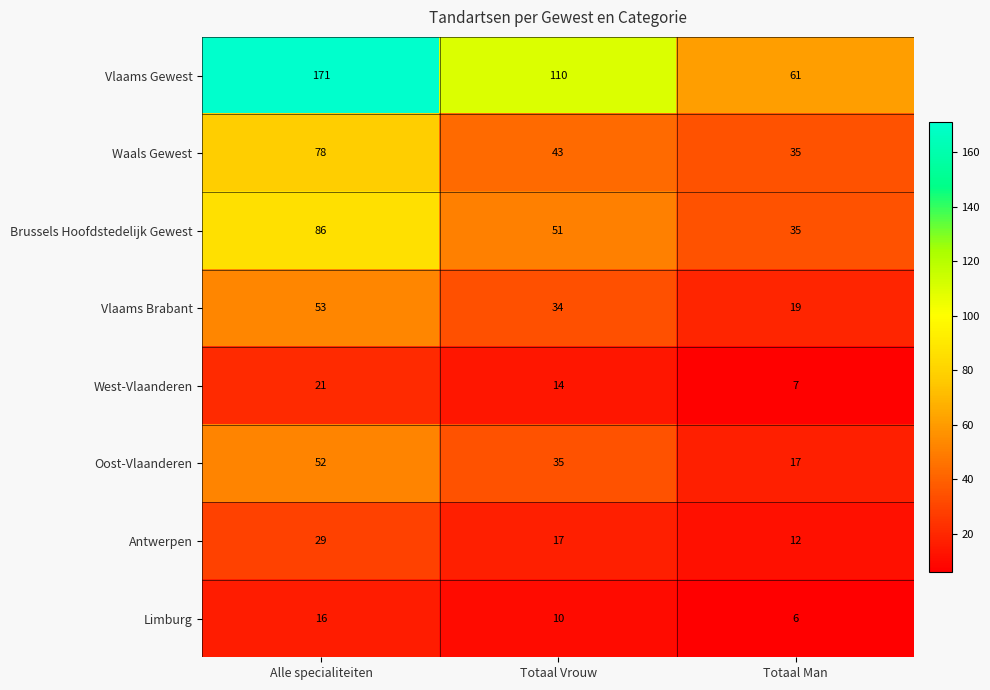

Reading right to left, extract all data points from this chart.

Vlaams Gewest: Totaal Man=61	Totaal Vrouw=110	Alle specialiteiten=171
Waals Gewest: Totaal Man=35	Totaal Vrouw=43	Alle specialiteiten=78
Brussels Hoofdstedelijk Gewest: Totaal Man=35	Totaal Vrouw=51	Alle specialiteiten=86
Vlaams Brabant: Totaal Man=19	Totaal Vrouw=34	Alle specialiteiten=53
West-Vlaanderen: Totaal Man=7	Totaal Vrouw=14	Alle specialiteiten=21
Oost-Vlaanderen: Totaal Man=17	Totaal Vrouw=35	Alle specialiteiten=52
Antwerpen: Totaal Man=12	Totaal Vrouw=17	Alle specialiteiten=29
Limburg: Totaal Man=6	Totaal Vrouw=10	Alle specialiteiten=16